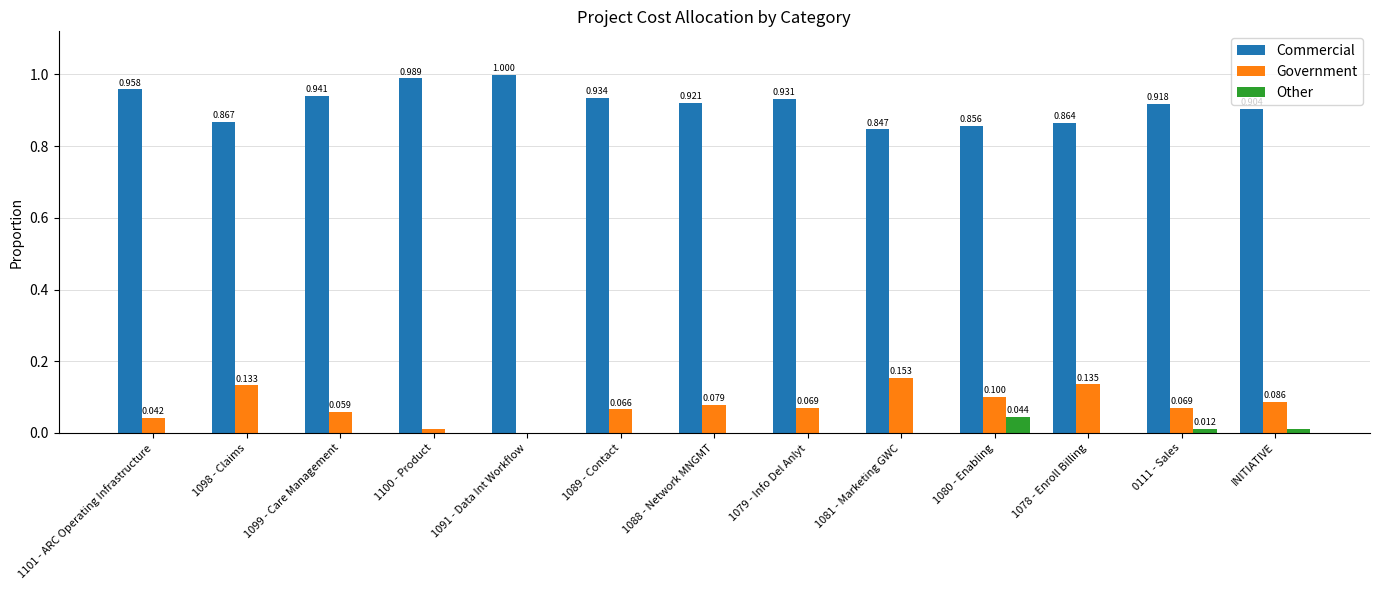

Which series changed the most between 1080 - Enabling and 1078 - Enroll Billing?

Other